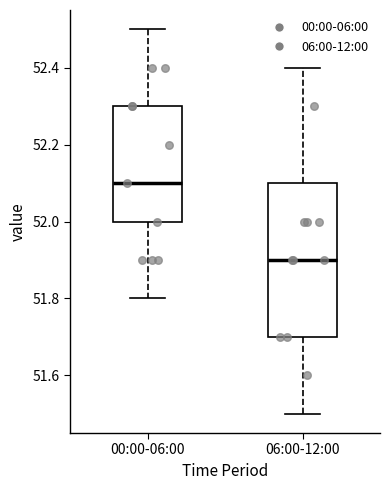

Reading left to right, read every box against the y-axis: the position of its median line, the range the box covers, and the ends of its whiskers. The values are not printed on the chart, so give them approximately, as read against the axis.

00:00-06:00: median 52.1, box 52.0 to 52.3, whiskers 51.8 to 52.5
06:00-12:00: median 51.9, box 51.7 to 52.1, whiskers 51.5 to 52.4